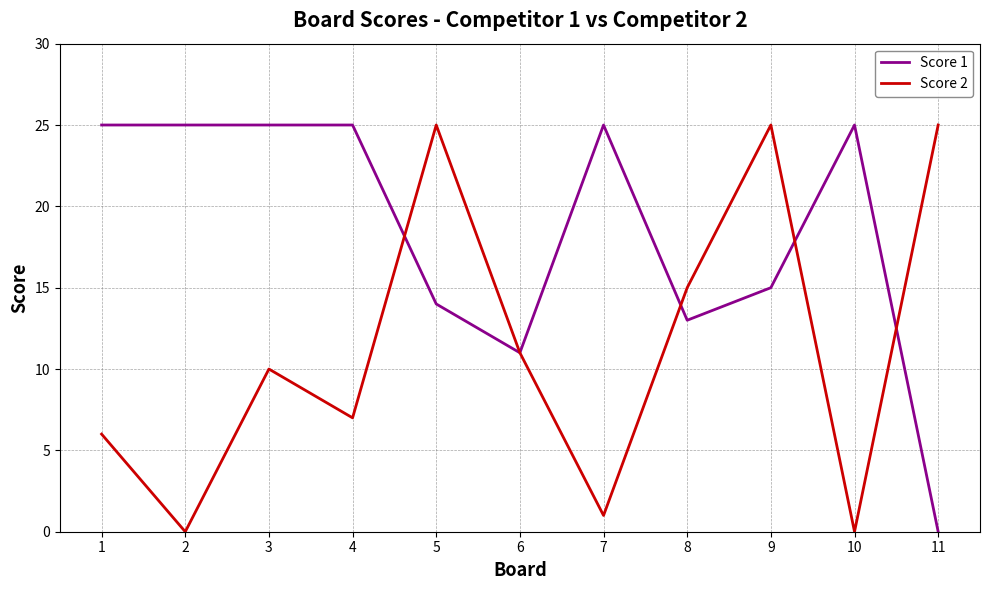

Rank the series by their average value, from lowest to highest.

Score 2, Score 1